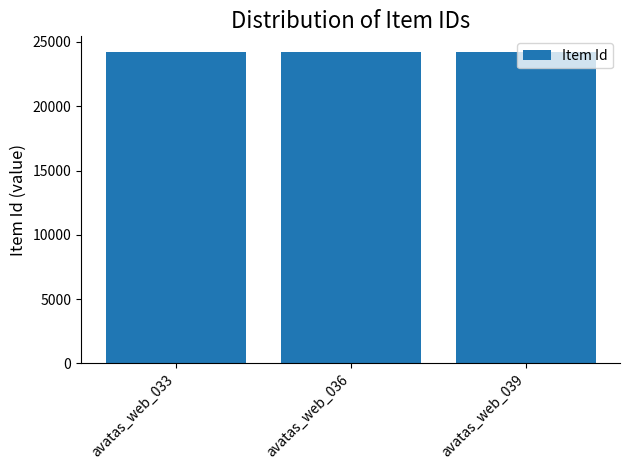

What is the change in value from avatas_web_036 to avatas_web_039?

+2